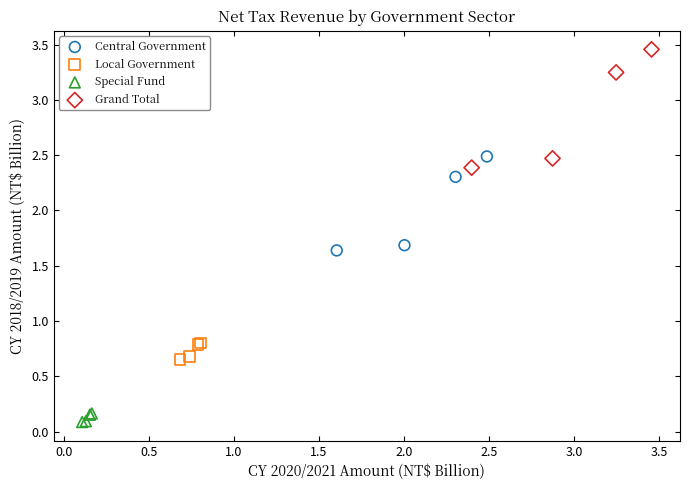

Which series contains the highest Y value?

Grand Total